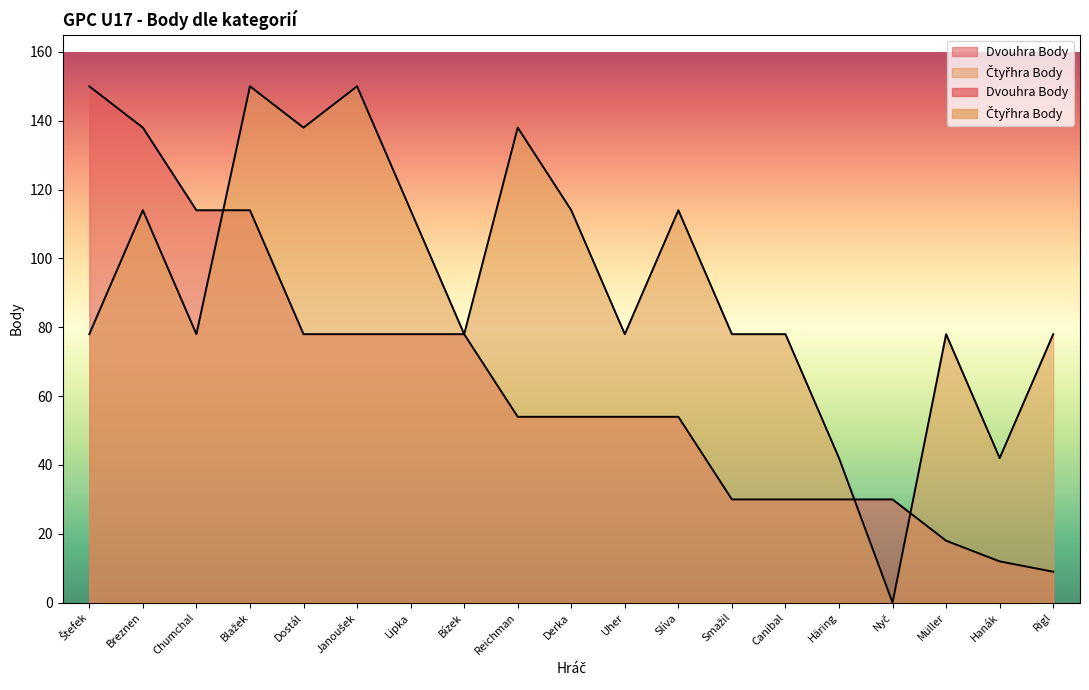

Does the chart display data point markers on the line(s)?

No